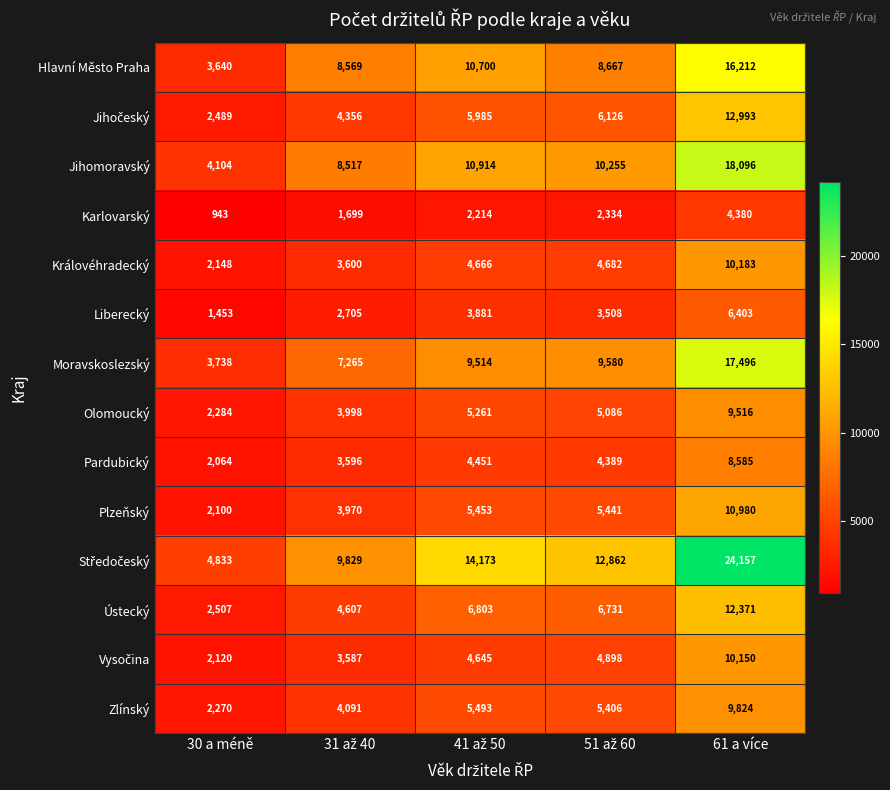

What is the difference between the Plzeňský values at 61 a více and 30 a méně?

8880